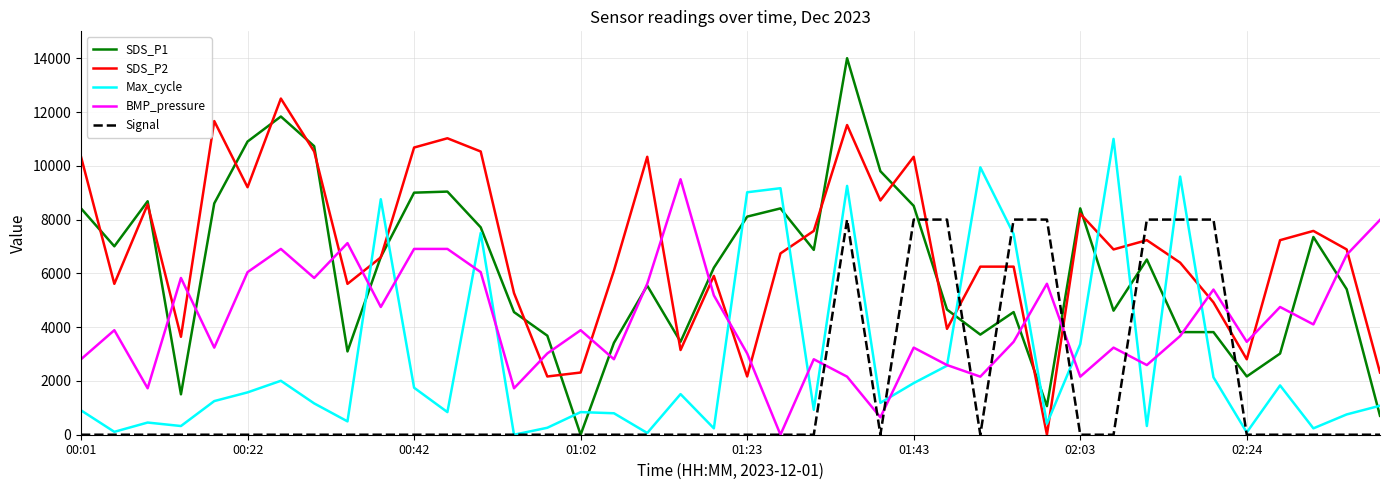

Which series has the largest range (max minus min)?

SDS_P1